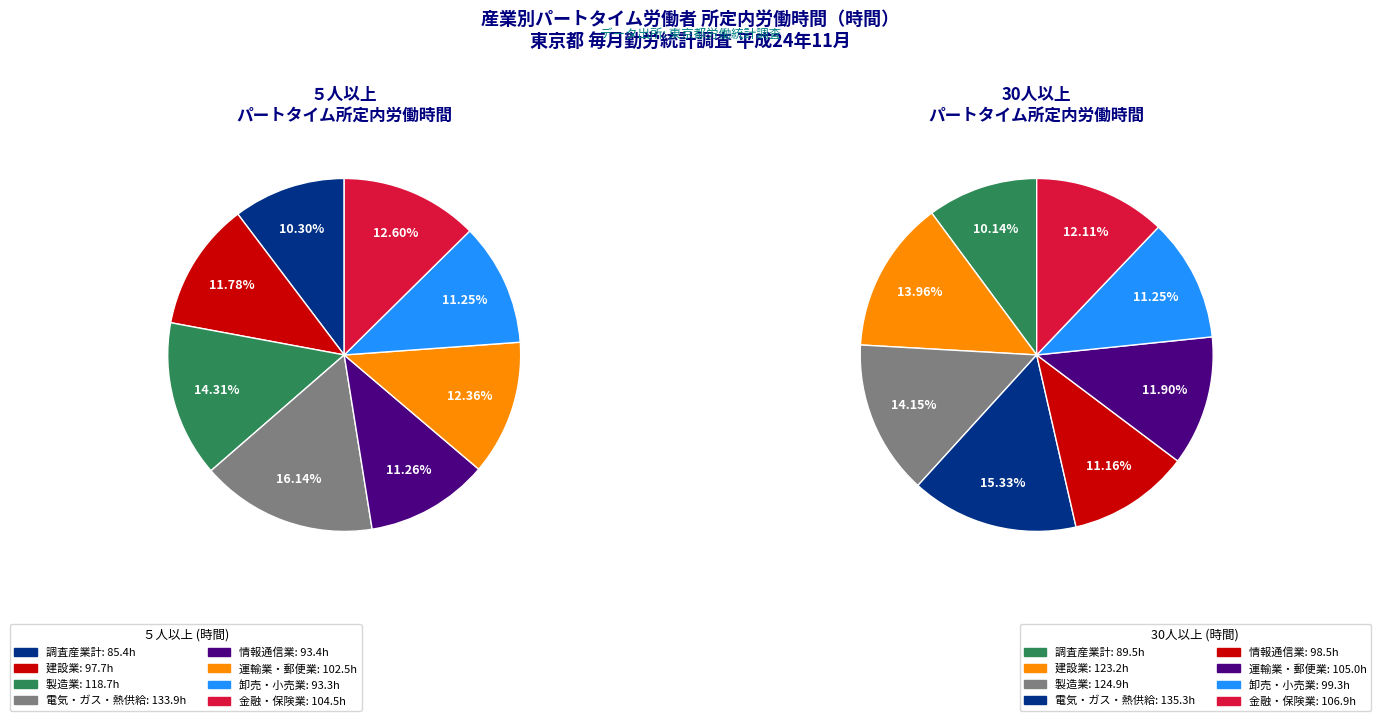

Count the number of slices in the pie.

16